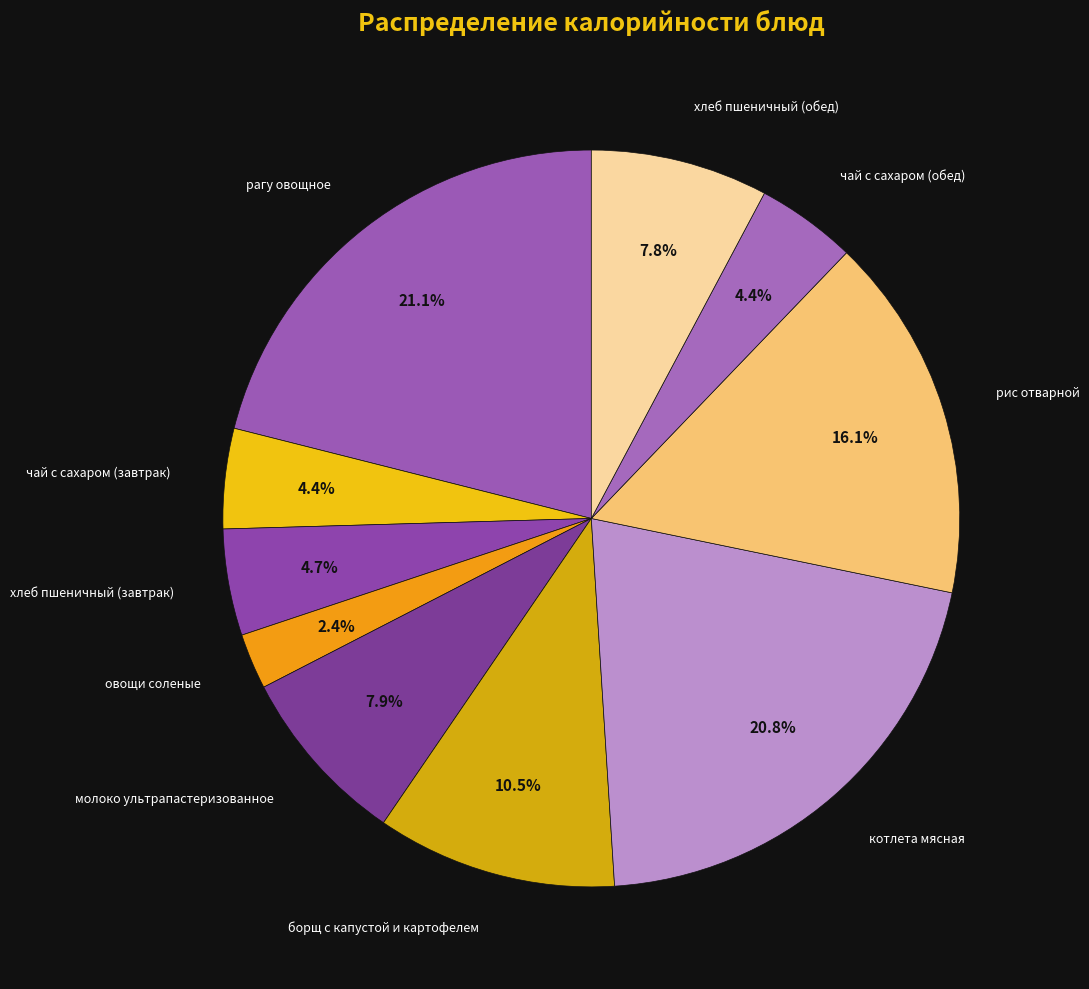

Count the number of slices in the pie.

10